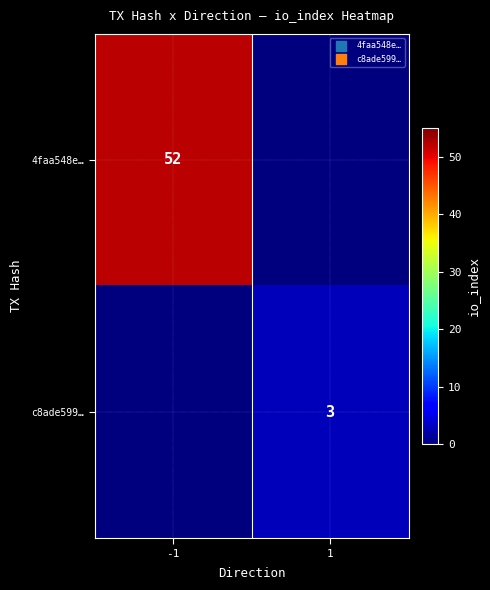

How many series are shown in this chart?

2